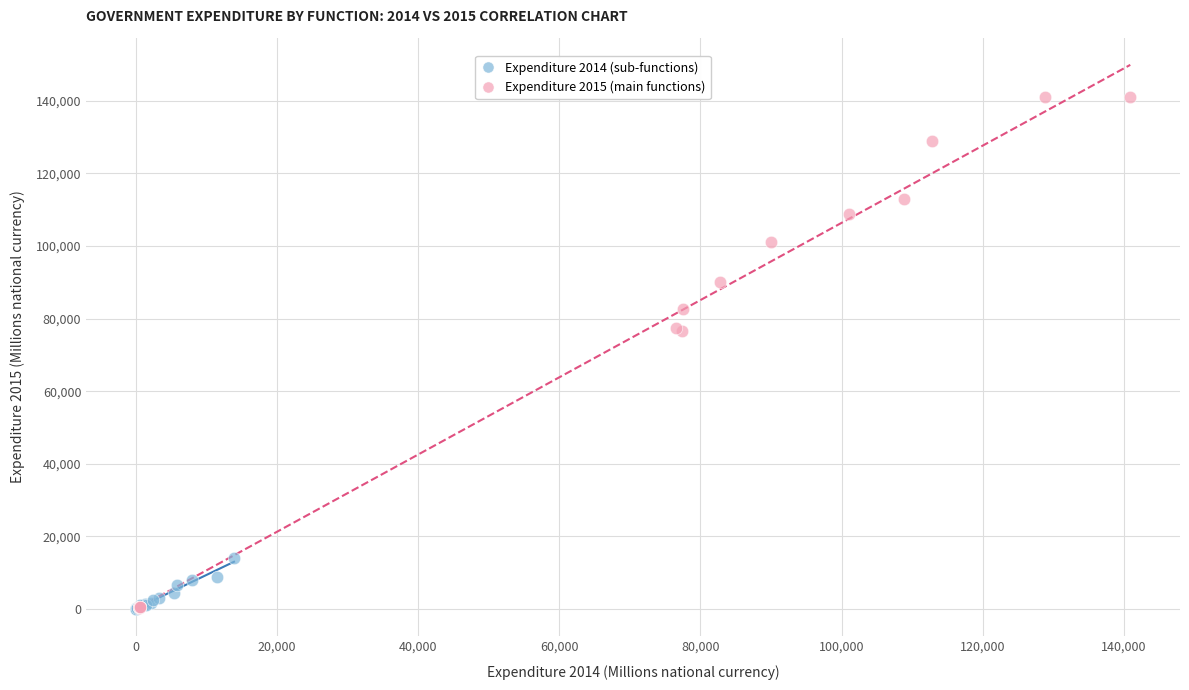

Which series reaches the maximum Y coordinate?

Expenditure 2015 (main functions)